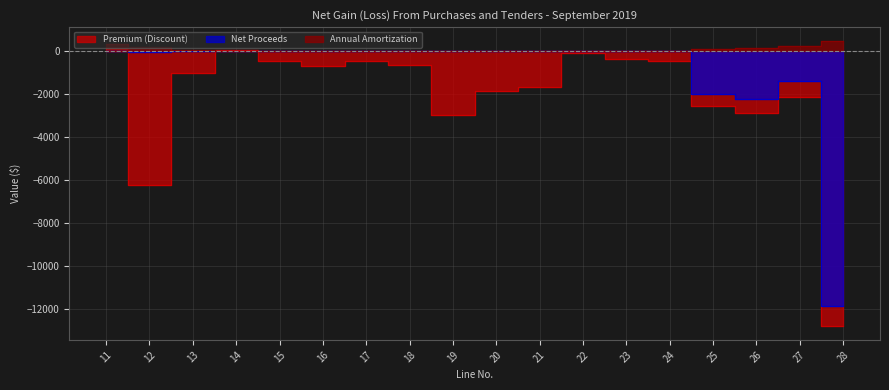

What is the minimum value for Net Proceeds?

-11828.4